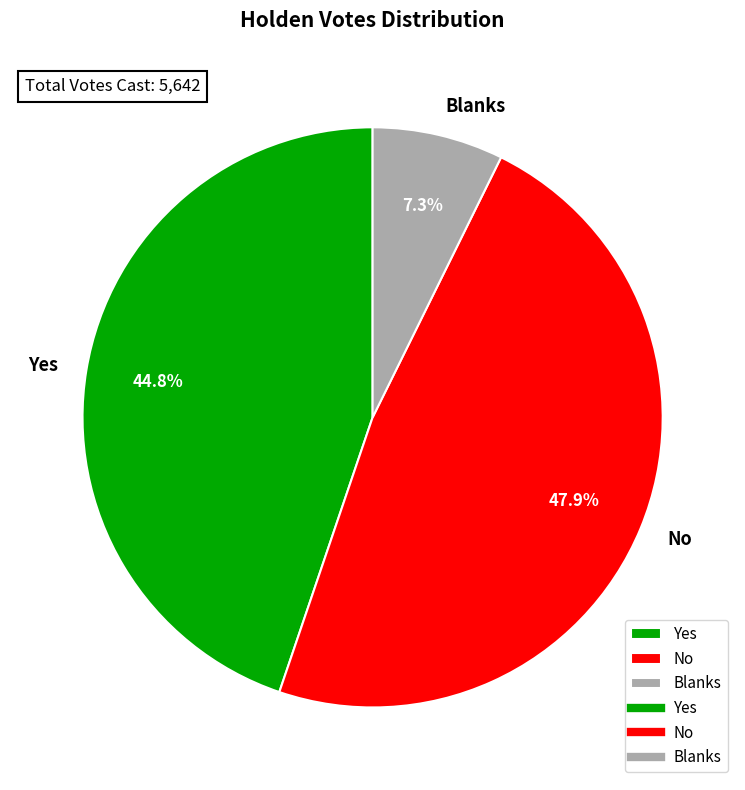

Does No account for over 50% of the chart?

No